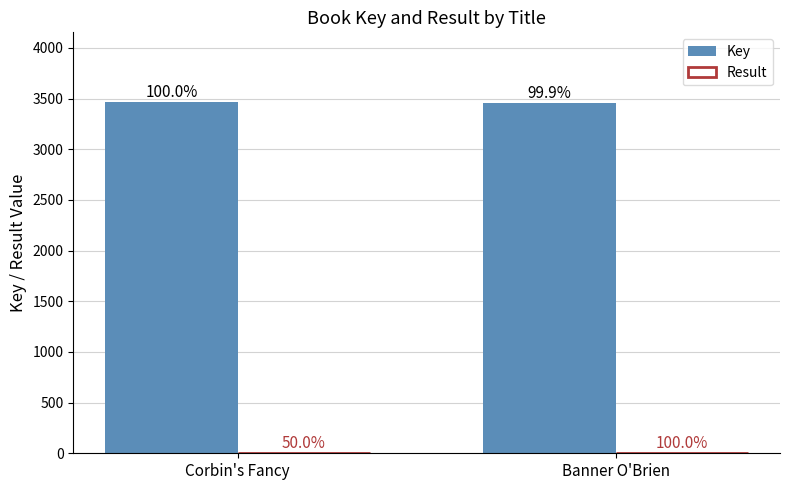

What is the difference between the maximum and minimum values in the Key series?

2